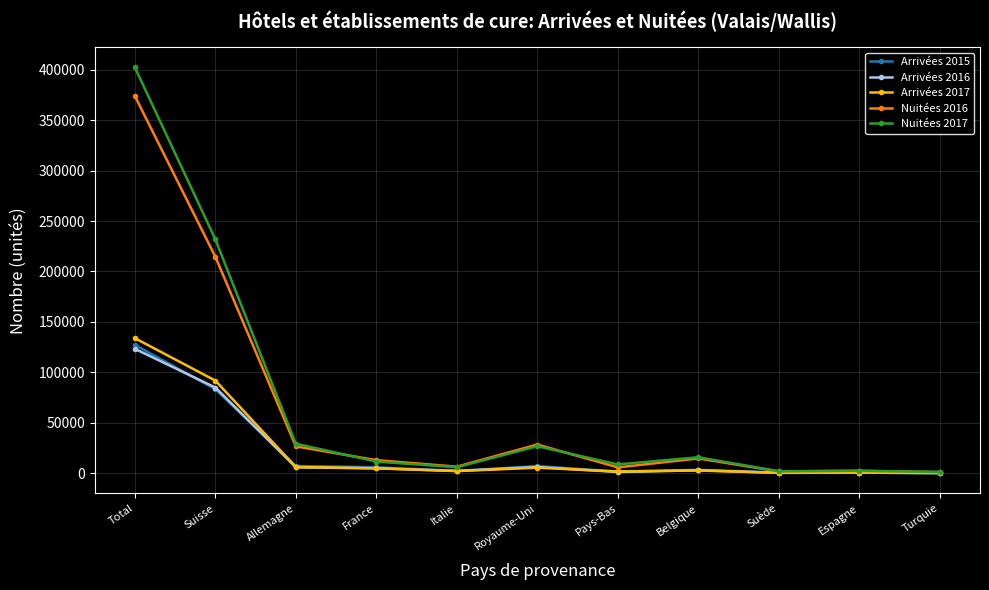

How many values in the Arrivées 2016 series are below 3025?

5